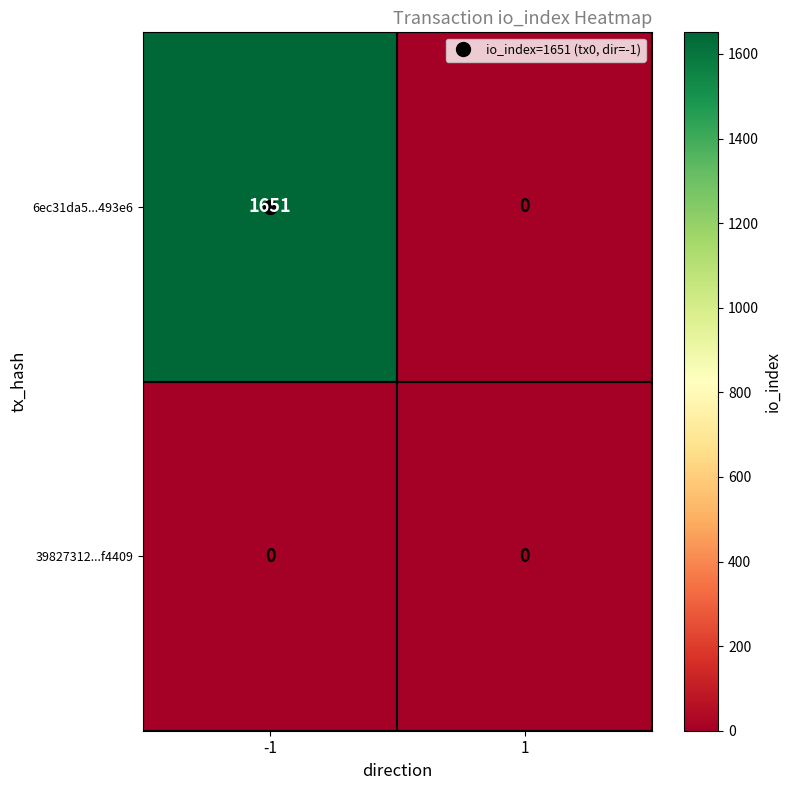

What is the spread (max minus min) of values at -1?

1651